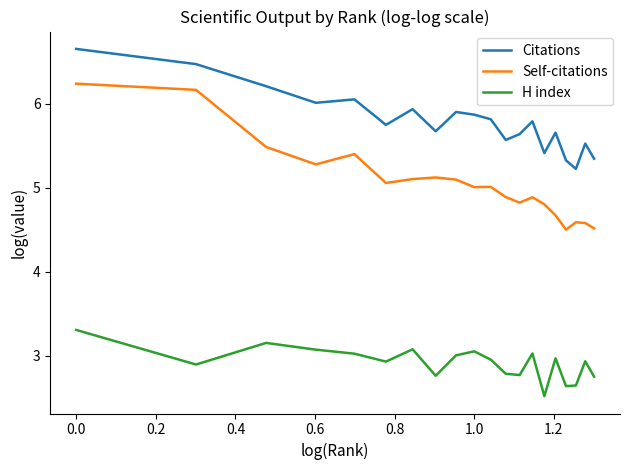

Which series has the largest total across all categories?

Citations